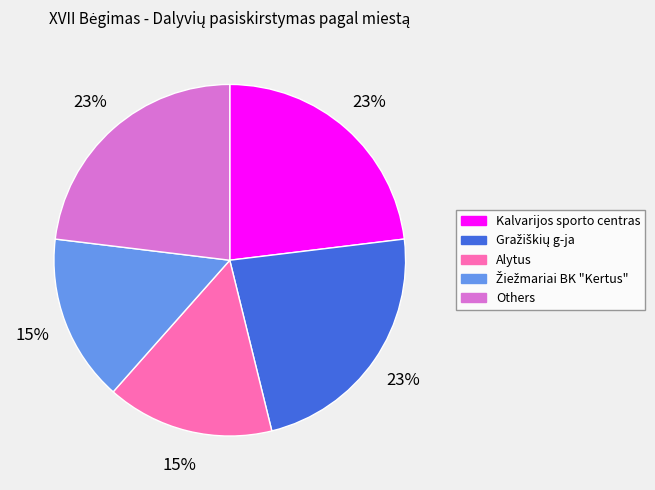

Is there a majority slice in this chart?

No